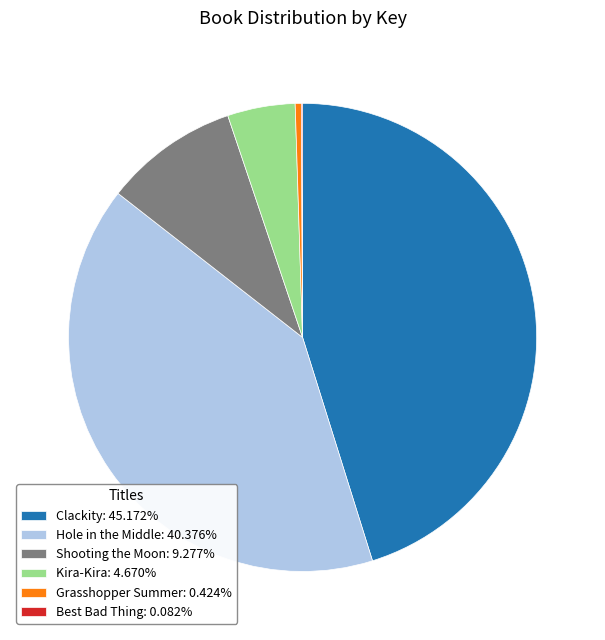

Does Shooting the Moon: 9.277% represent more than half of the total?

No